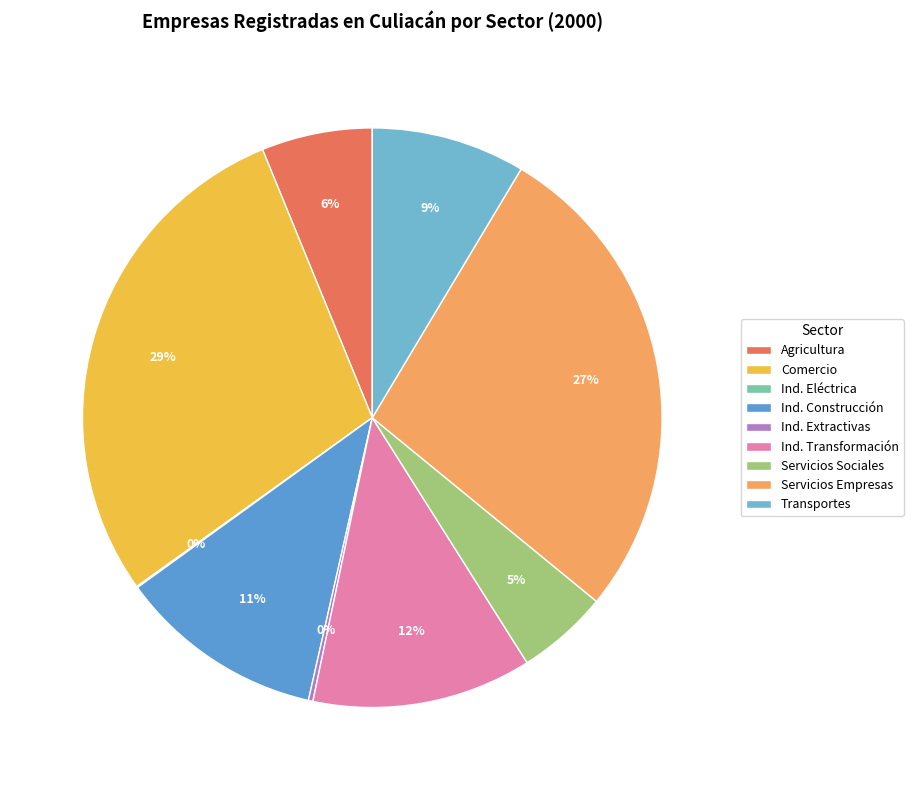

Rank the categories by value from highest to lowest.

Comercio, Servicios Empresas, Ind. Transformación, Ind. Construcción, Transportes, Agricultura, Servicios Sociales, Ind. Extractivas, Ind. Eléctrica